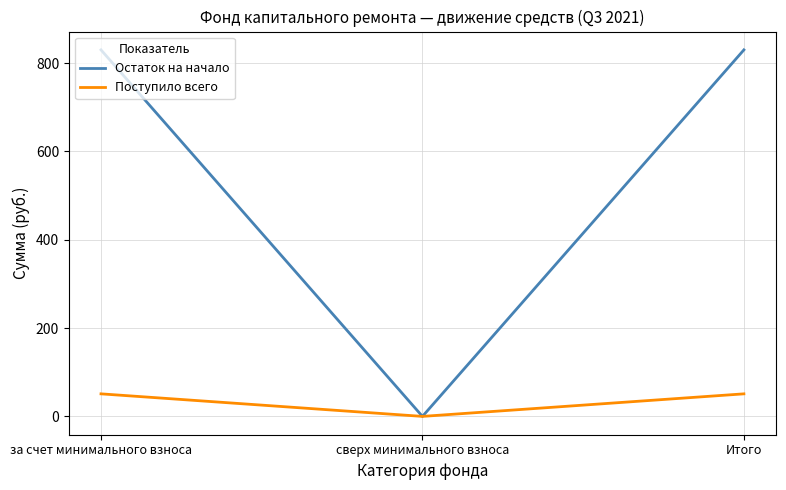

How many lines are shown in the chart?

2